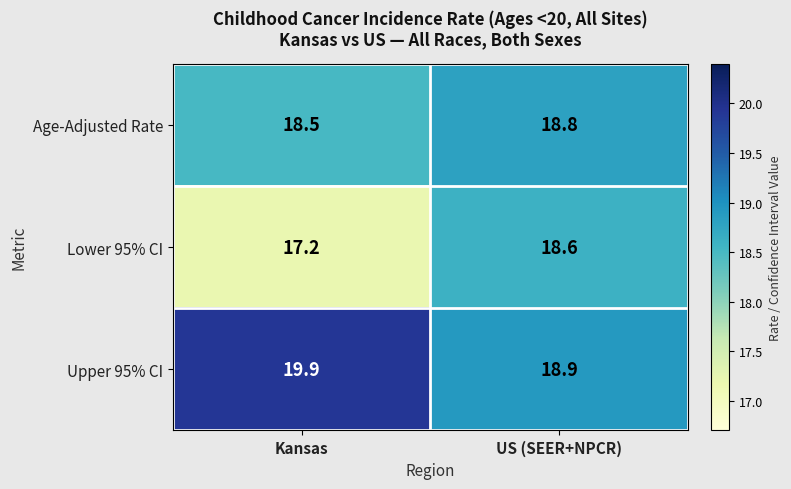

Reading left to right, transcribe all the data shown in this chart.

Age-Adjusted Rate: Kansas=18.5	US (SEER+NPCR)=18.8
Lower 95% CI: Kansas=17.2	US (SEER+NPCR)=18.6
Upper 95% CI: Kansas=19.9	US (SEER+NPCR)=18.9